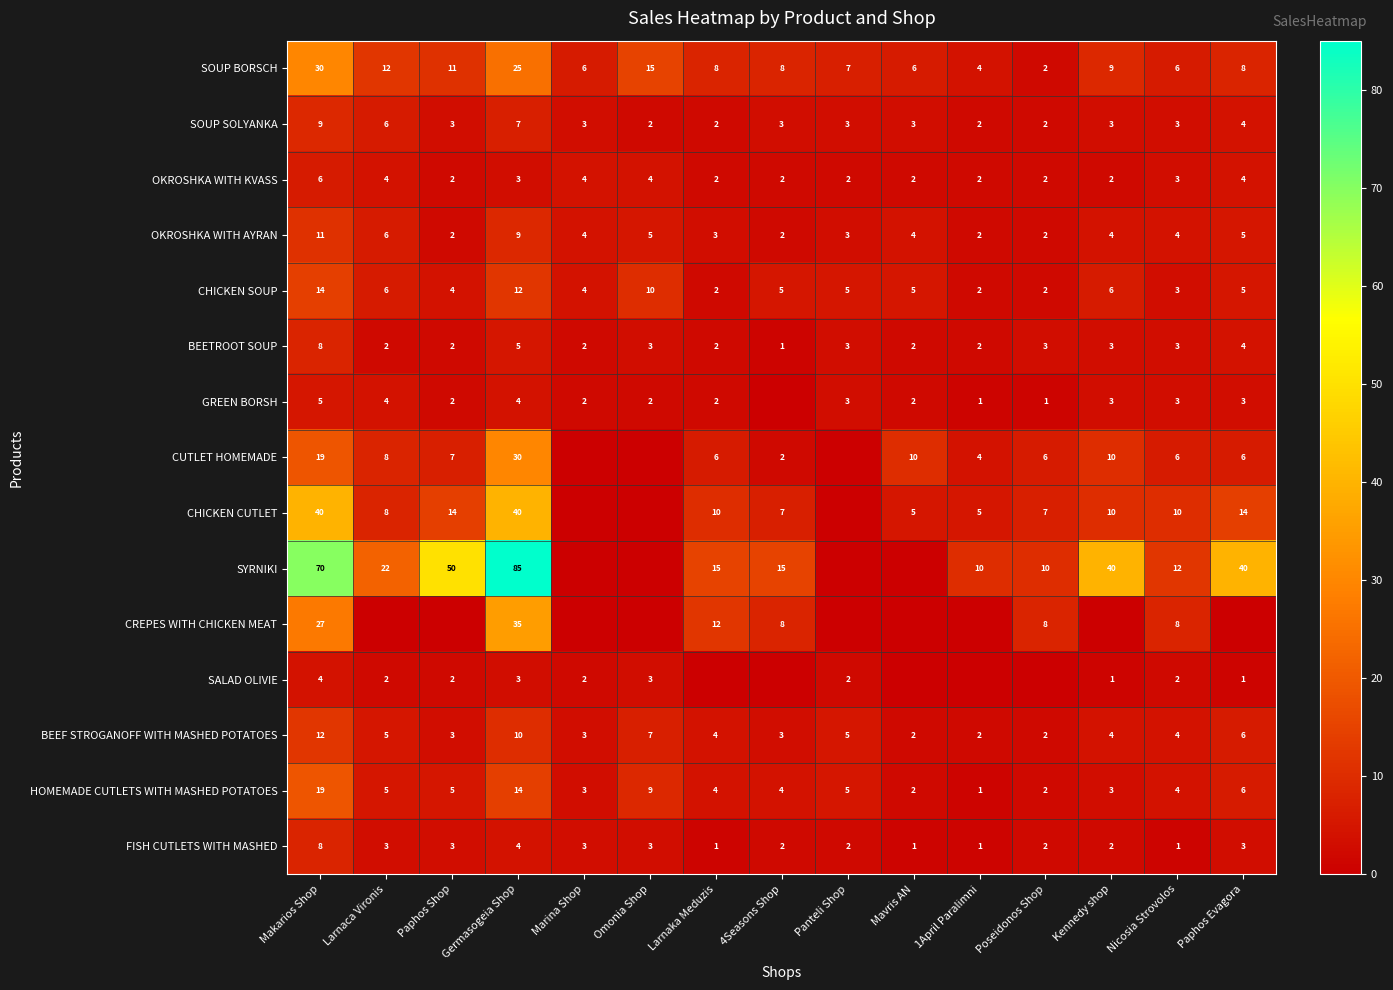

At which category is the sum across all series the highest?

Germasogeia Shop